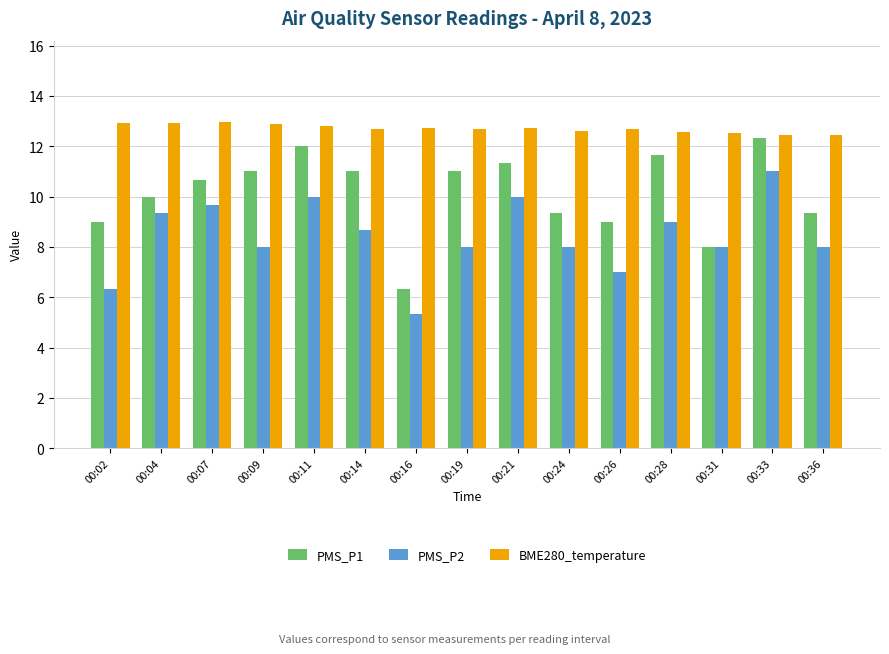

What is the value of the PMS_P2 bar at the 12th from the left?

9.0